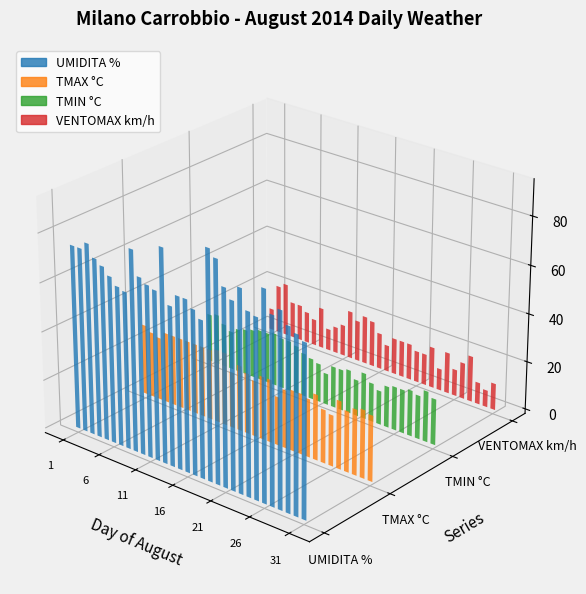

At which category does the chart reach its minimum across all series?

30